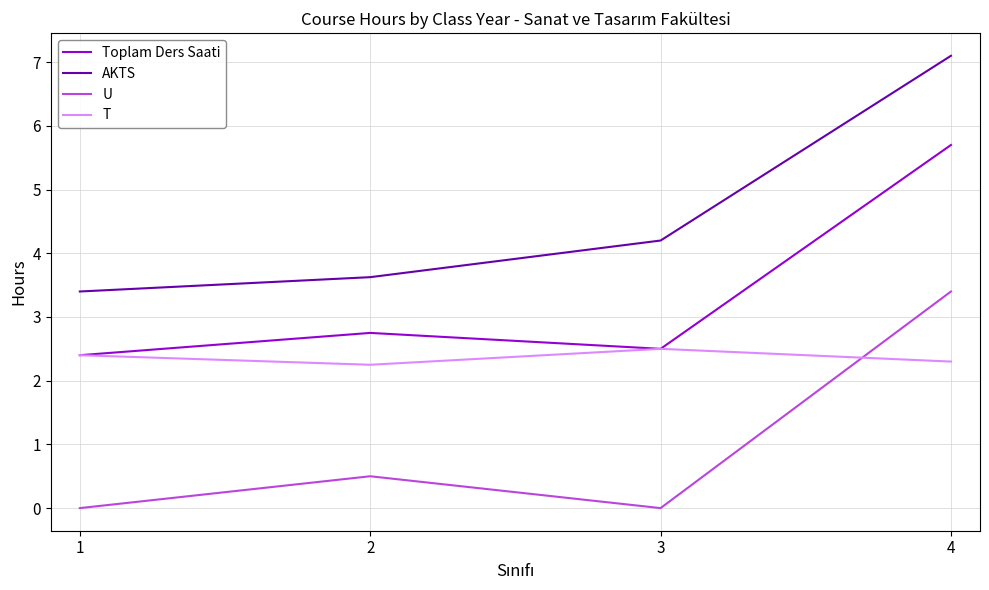

What value does the Toplam Ders Saati series have at 1?

2.4